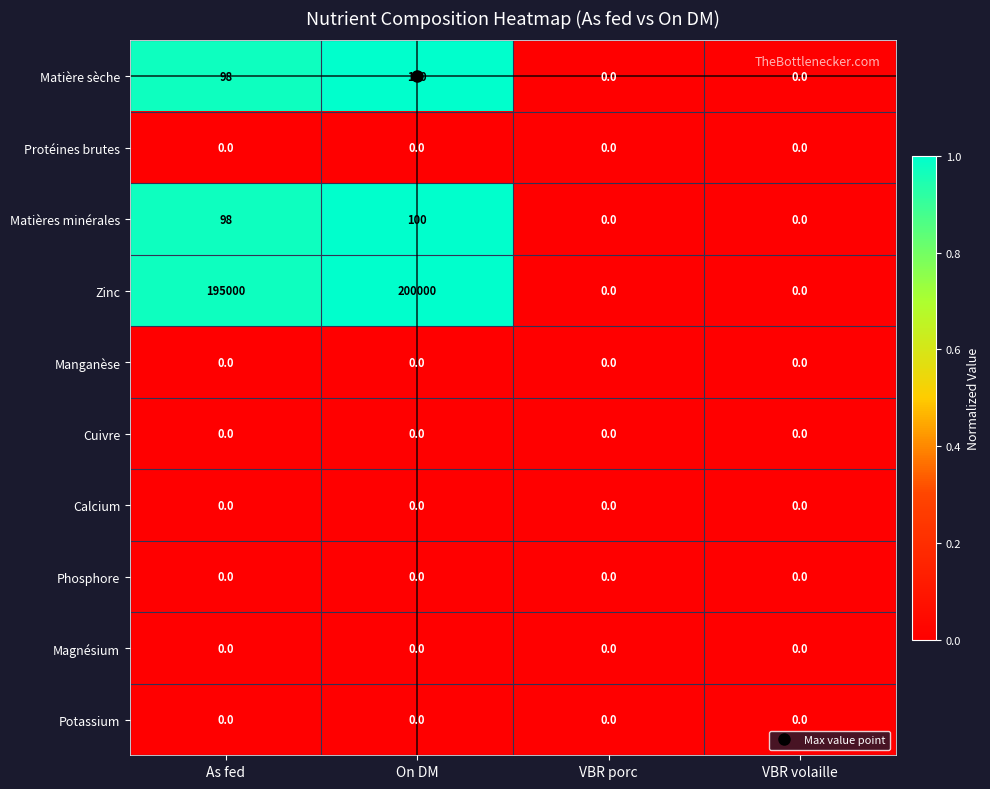

What is the difference between the maximum and second lowest values in the Matières minérales series?

100